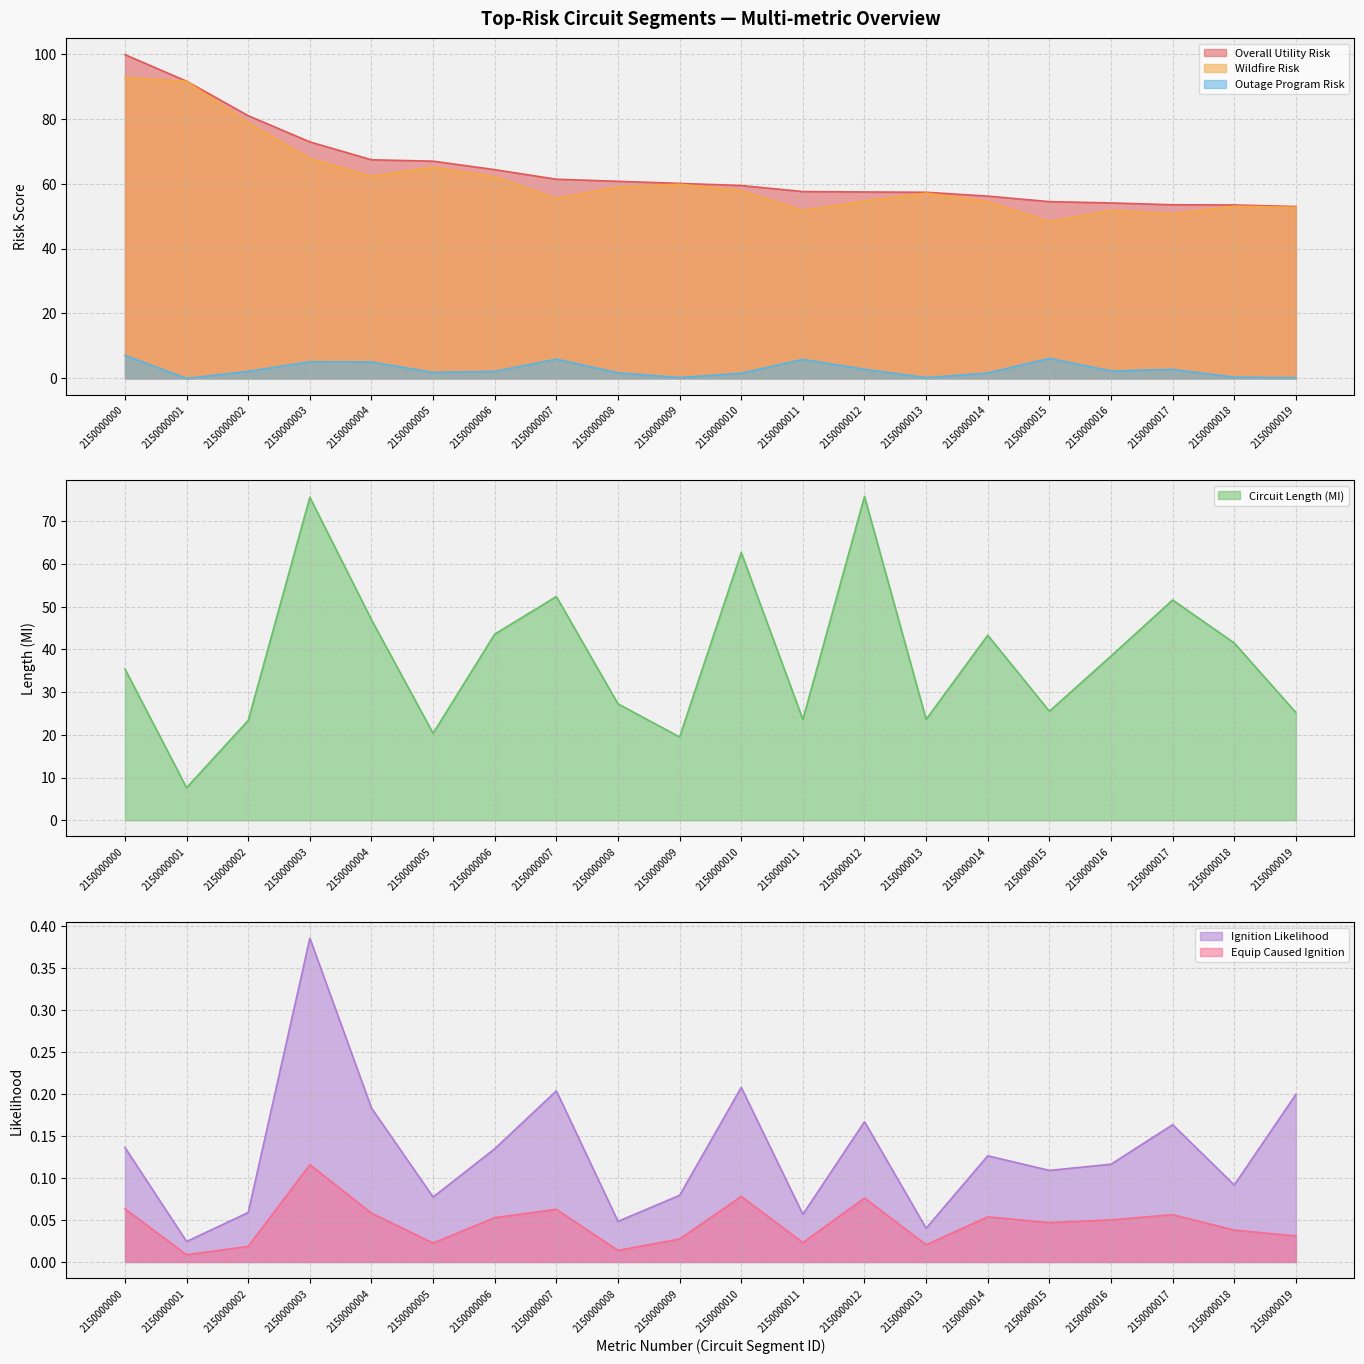

Is it true that Equip Caused Ignition equals 0.0 at 2150000015?

True